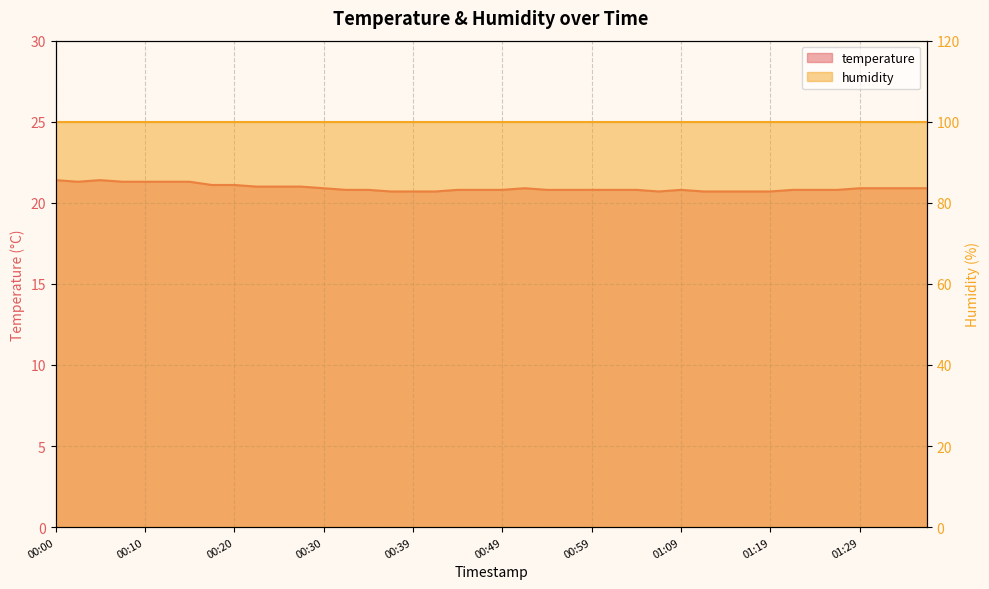

Rank the categories by value from lowest to highest.

00:37, 00:39, 00:42, 01:07, 01:11, 01:14, 01:16, 01:19, 00:32, 00:35, 00:44, 00:47, 00:49, 00:54, 00:57, 00:59, 01:02, 01:04, 01:09, 01:21, 01:24, 01:26, 00:30, 00:52, 01:29, 01:31, 01:34, 01:36, 00:22, 00:25, 00:27, 00:17, 00:20, 00:03, 00:08, 00:10, 00:13, 00:15, 00:00, 00:05